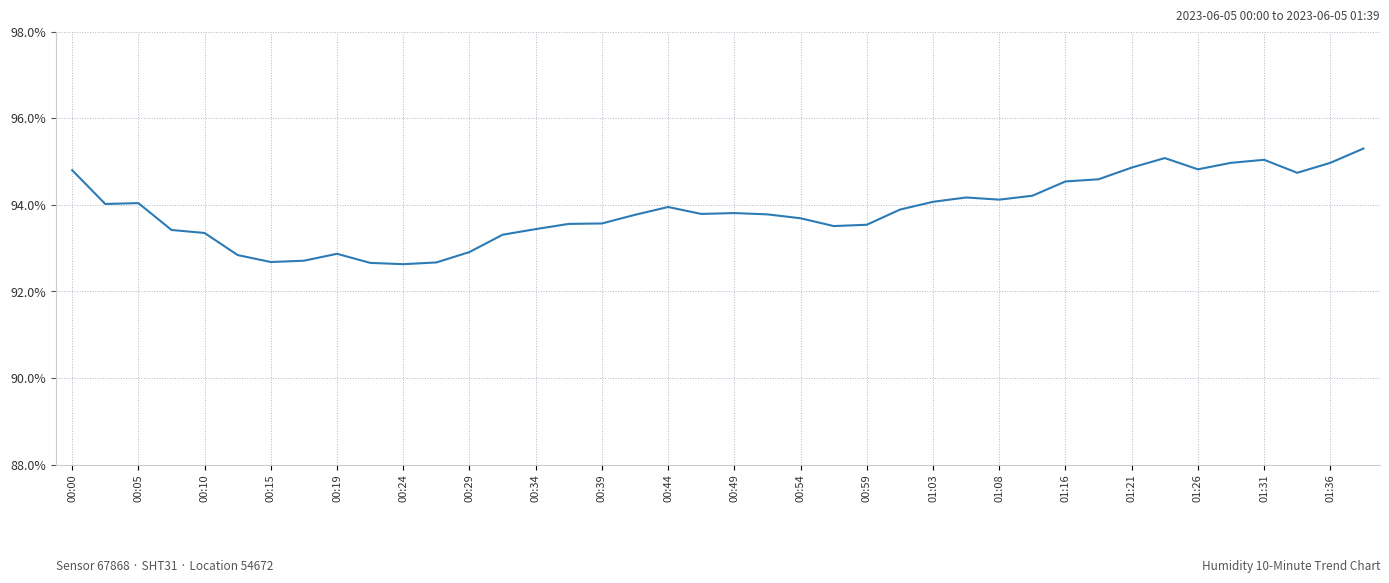

What is the greatest value displayed?

95.3